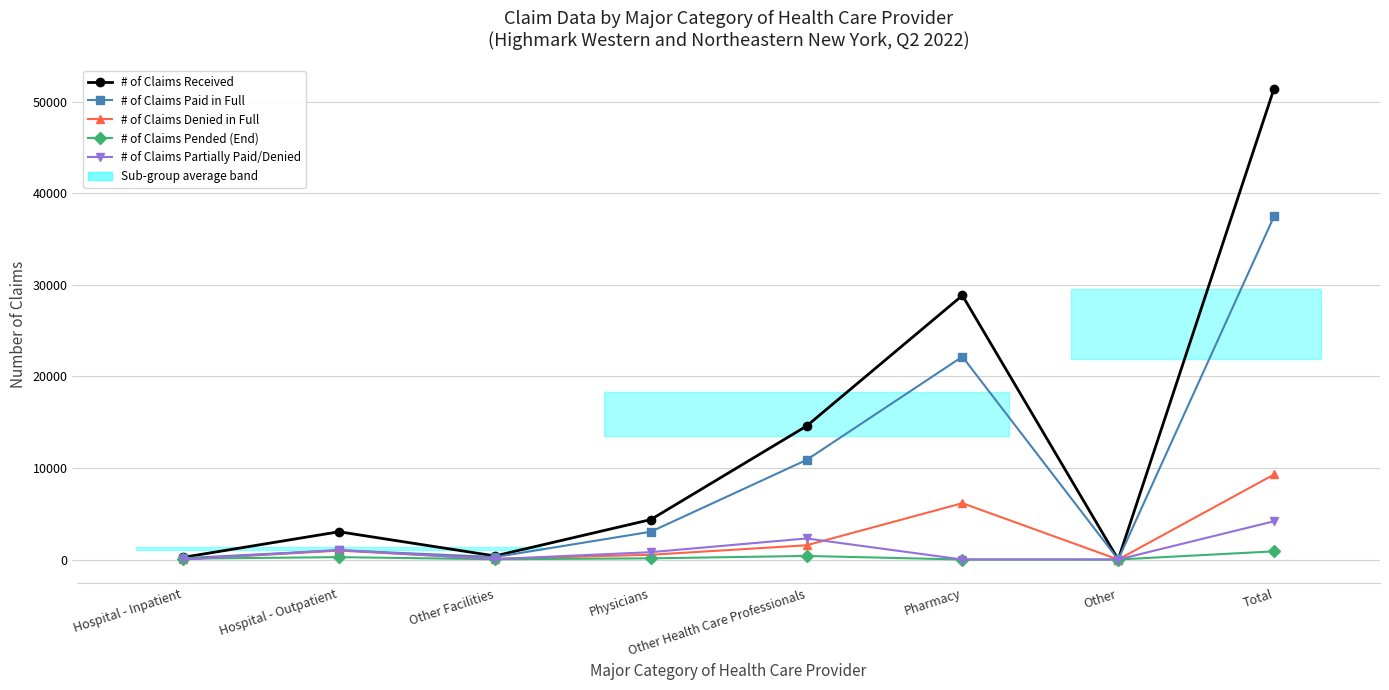

At Total, list the series in order from largest to smallest.

# of Claims Received, # of Claims Paid in Full, # of Claims Denied in Full, # of Claims Partially Paid/Denied, # of Claims Pended (End)